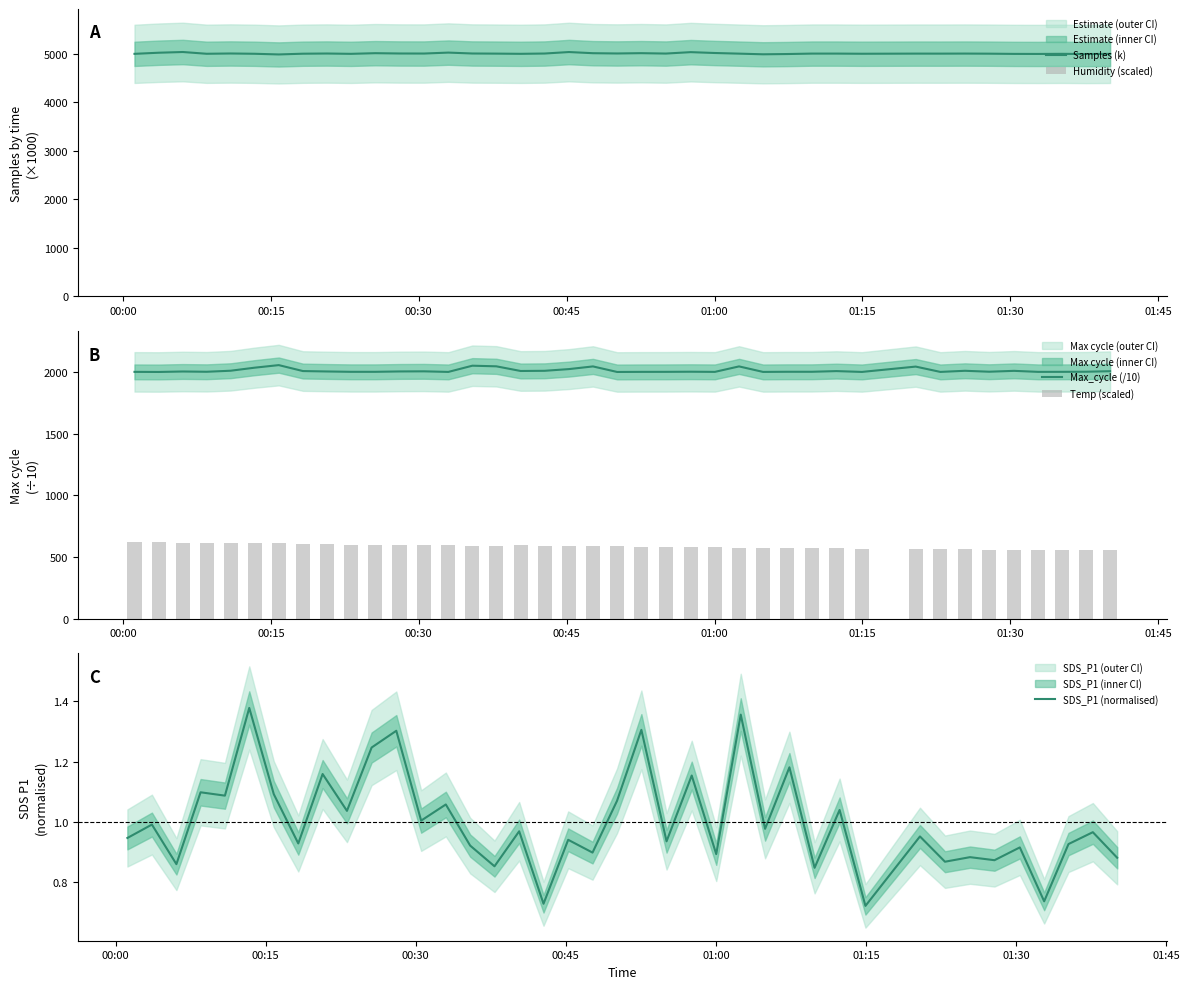

What is the difference between the maximum and minimum values in the SDS_P1 (normalised) series?

0.7